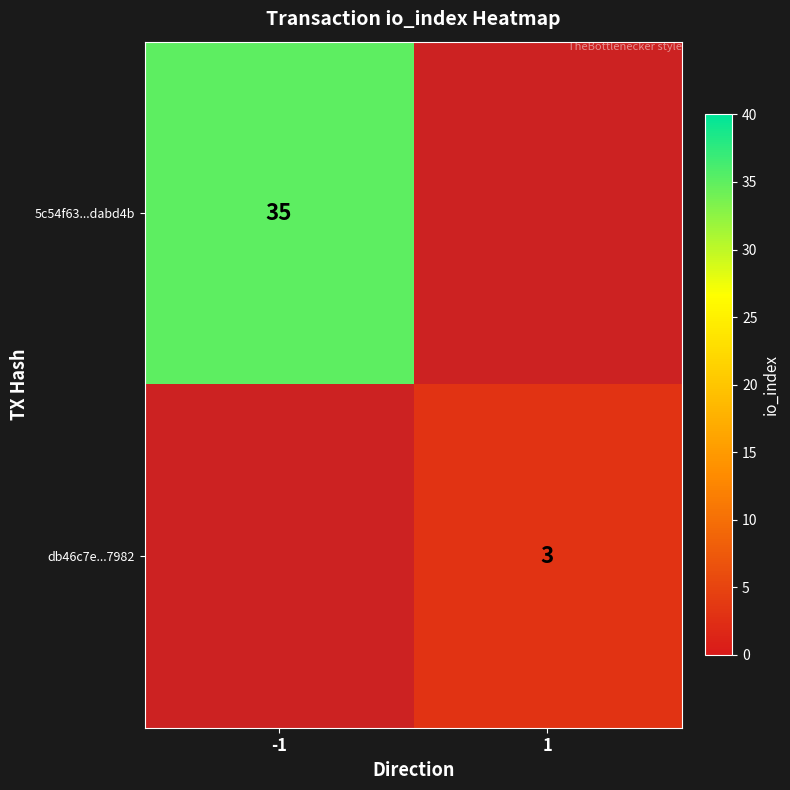

The value of db46c7e...7982 at 1 is 1. True or false?

False